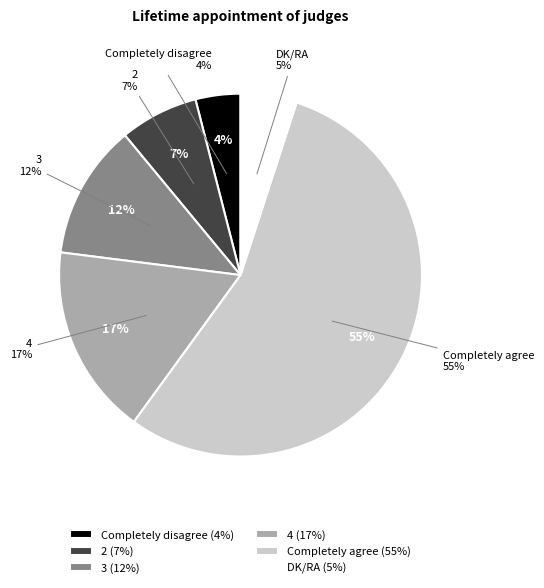

Rank the categories by value from highest to lowest.

Completely agree, 4, 3, 2, DK/RA, Completely disagree